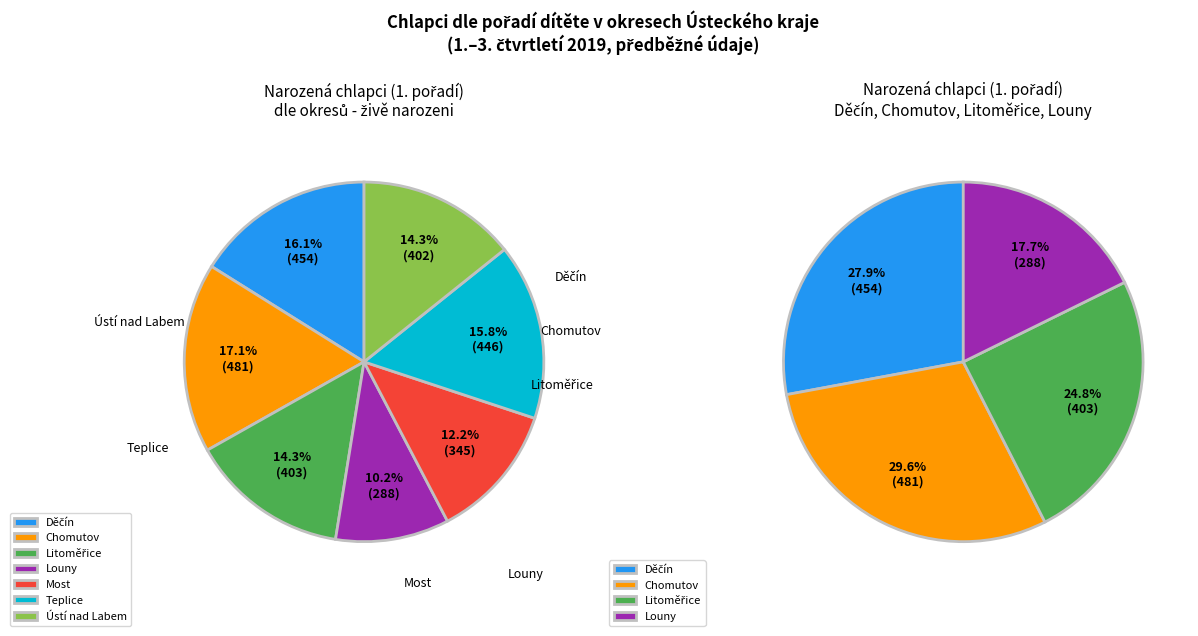

To the nearest percent, what percentage of the pie is Most?

12%